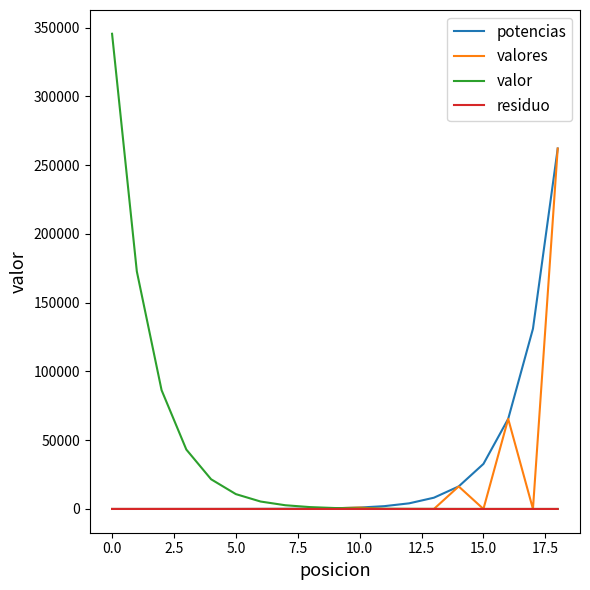

Is this an area chart (filled region under the line)?

No